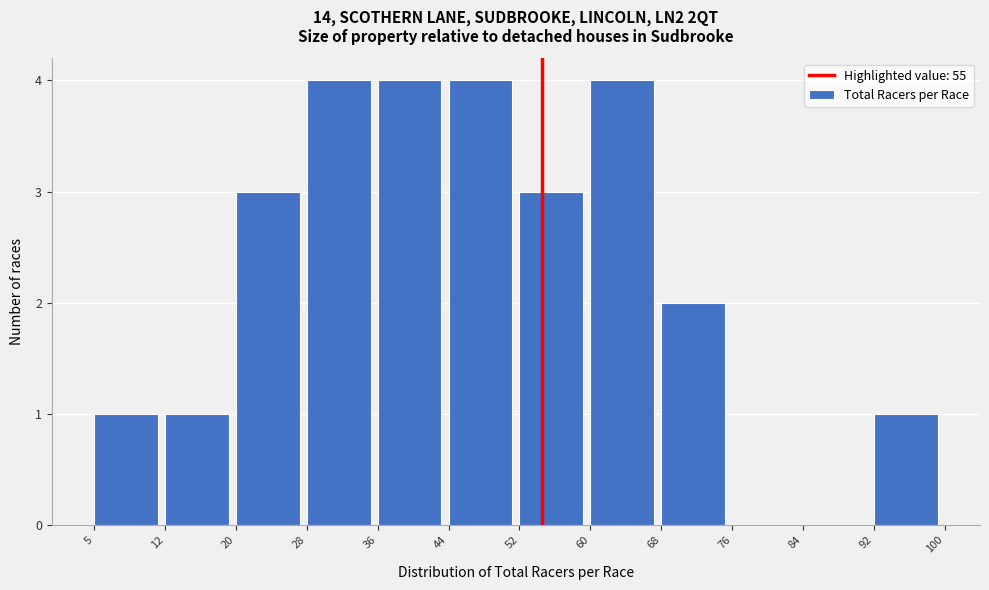

Reading left to right, transcribe this chart: for each bar, give the range it covers on the x-axis and its height. The values are not printed on the chart, so give them approximately, as read against the axis.

5 to 12: 1
12 to 20: 1
20 to 28: 3
28 to 36: 4
36 to 44: 4
44 to 52: 4
52 to 60: 3
60 to 68: 4
68 to 76: 2
76 to 84: 0
84 to 92: 0
92 to 100: 1